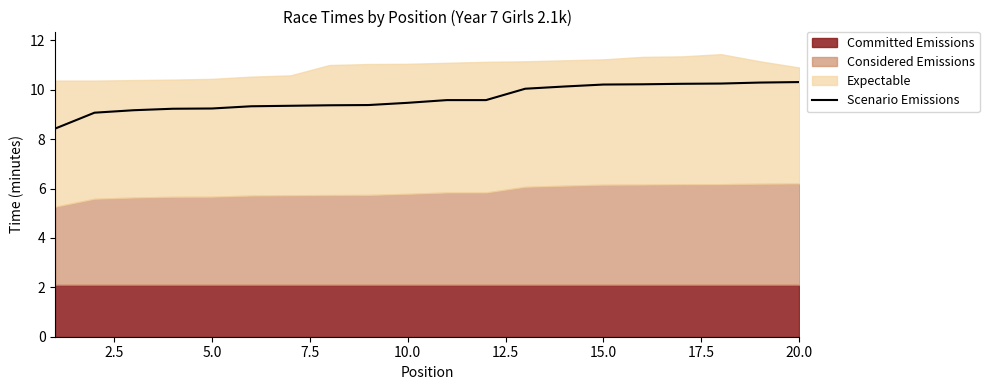

How many lines are shown in the chart?

1